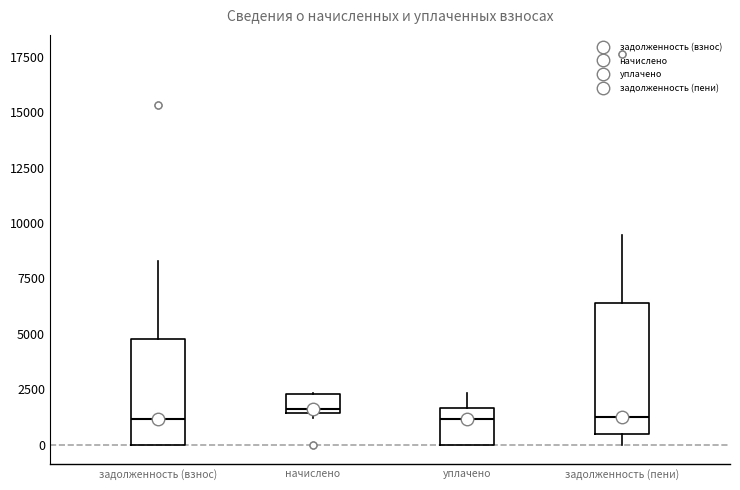

Reading left to right, transcribe this box plot: for each box, give where its median line is, the range the box spans, and where its two whiskers end, as read against the y-axis. The values are not printed on the chart, so give them approximately, as read against the axis.

задолженность (взнос): median 1000, box 0 to 5000, whiskers 0 to 8500
начислено: median 1500 (just above the box's lower edge), box 1500 to 2500, whiskers 1000 to 2500
уплачено: median 1000, box 0 to 1500, whiskers 0 to 2500
задолженность (пени): median 1500, box 500 to 6500, whiskers 0 to 9500